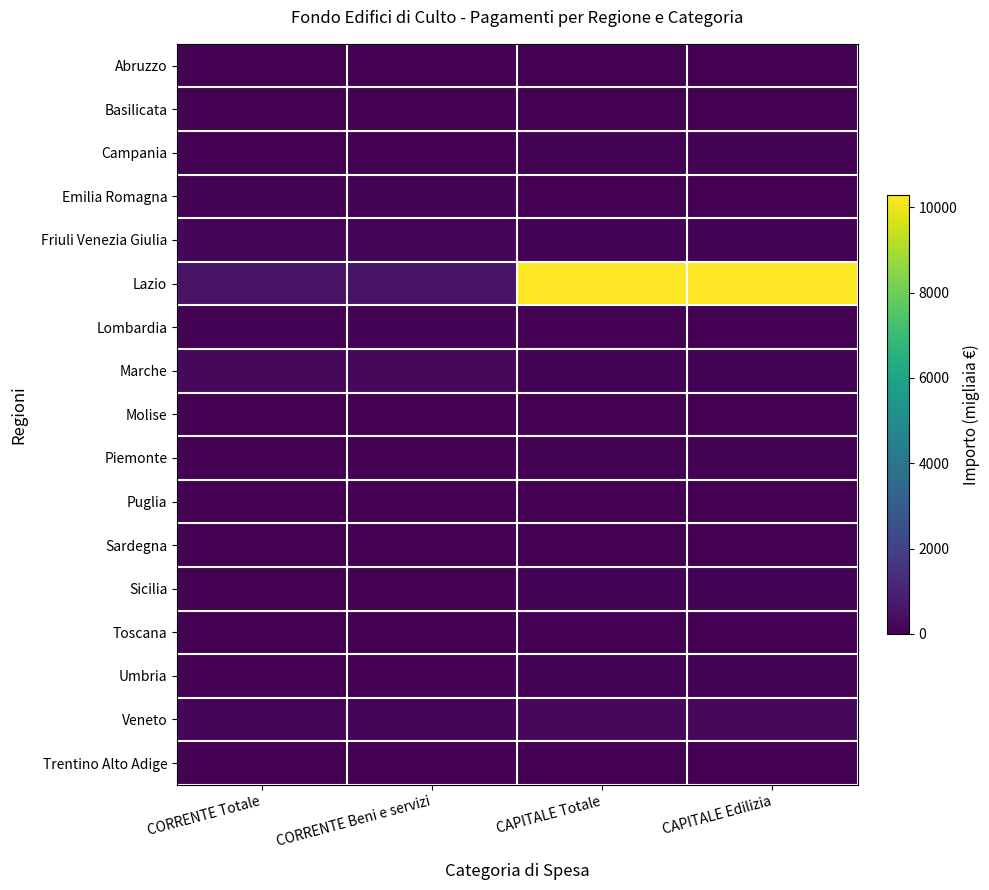

What is the difference between the highest and lowest values at CAPITALE Totale?

10290.9